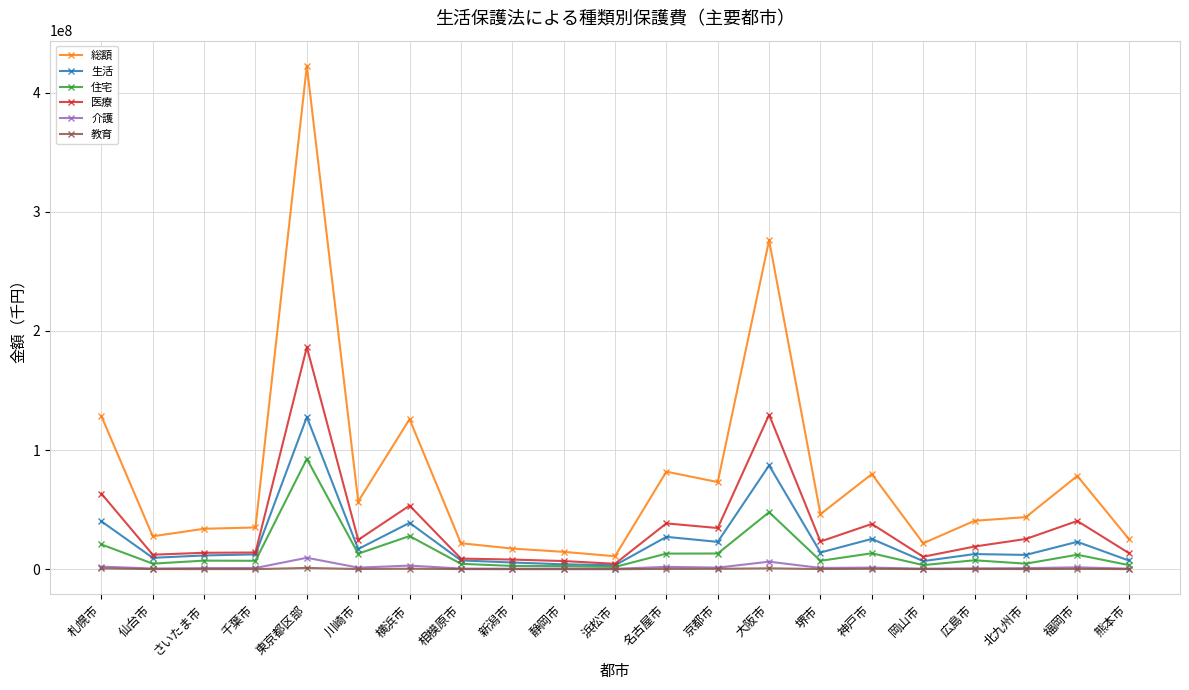

The value of 住宅 at 福岡市 is 12175445. True or false?

True